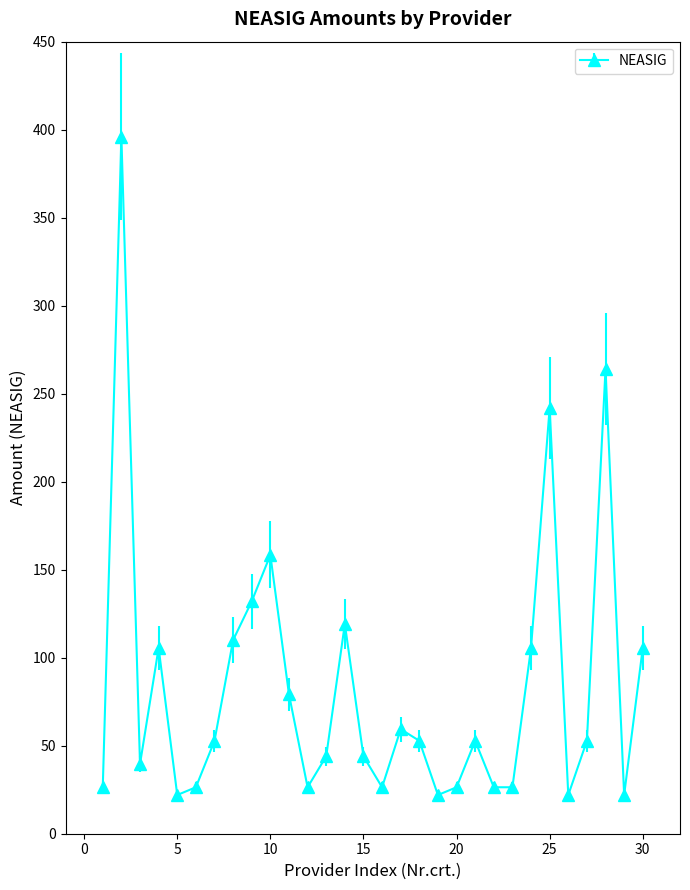

What is the difference between the maximum and minimum values?

374.0